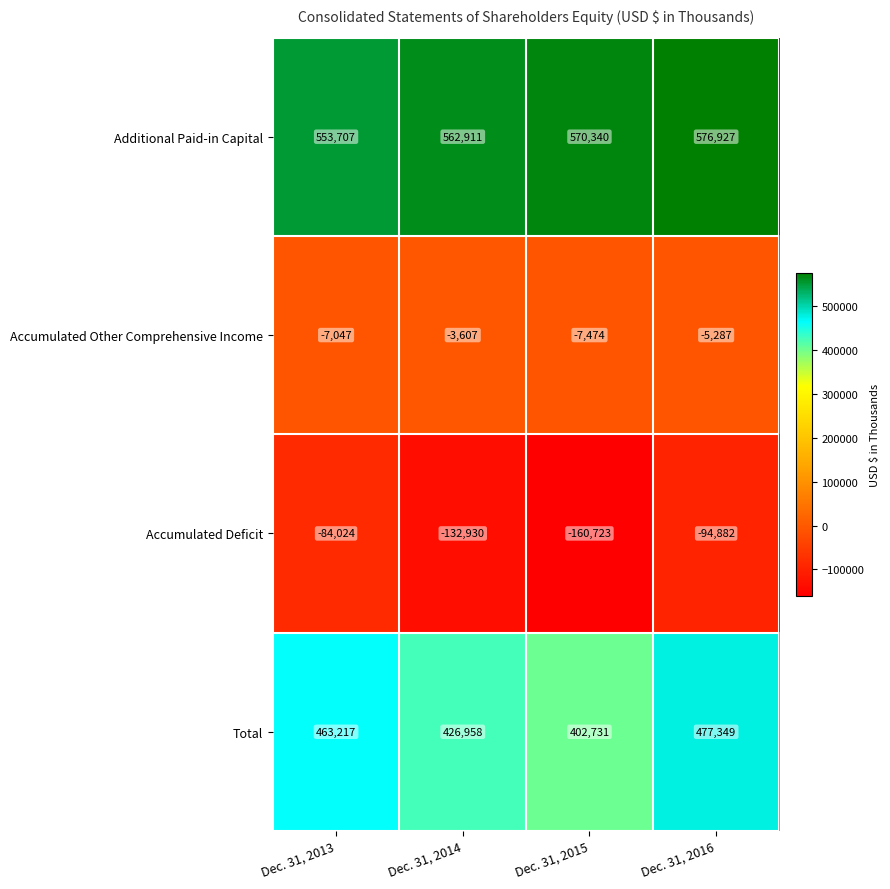

What is the difference between the highest and lowest values at Dec. 31, 2013?

637731